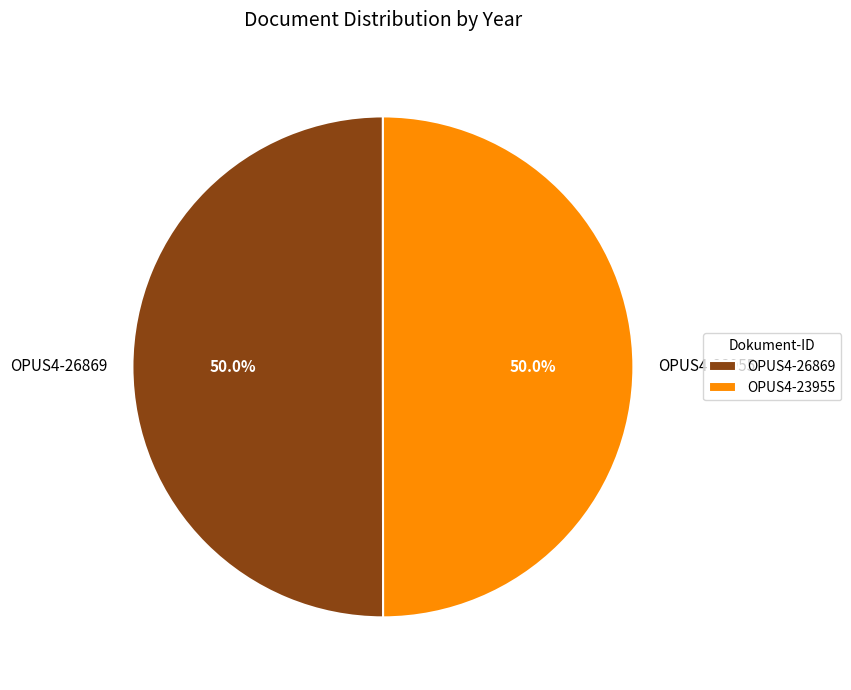

Count the number of slices in the pie.

2